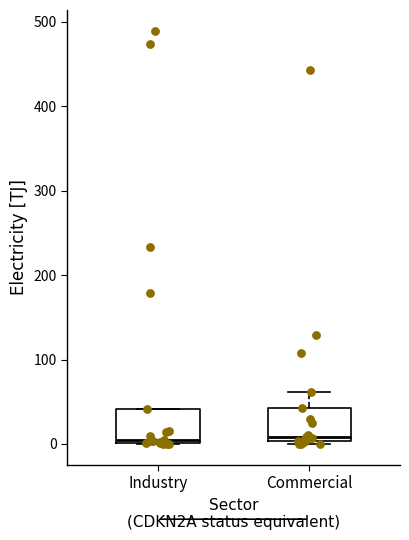

Where does the median line of the box for Commercial sit on the y-axis? The values are not printed on the chart, so give them approximately, as read against the axis.

10